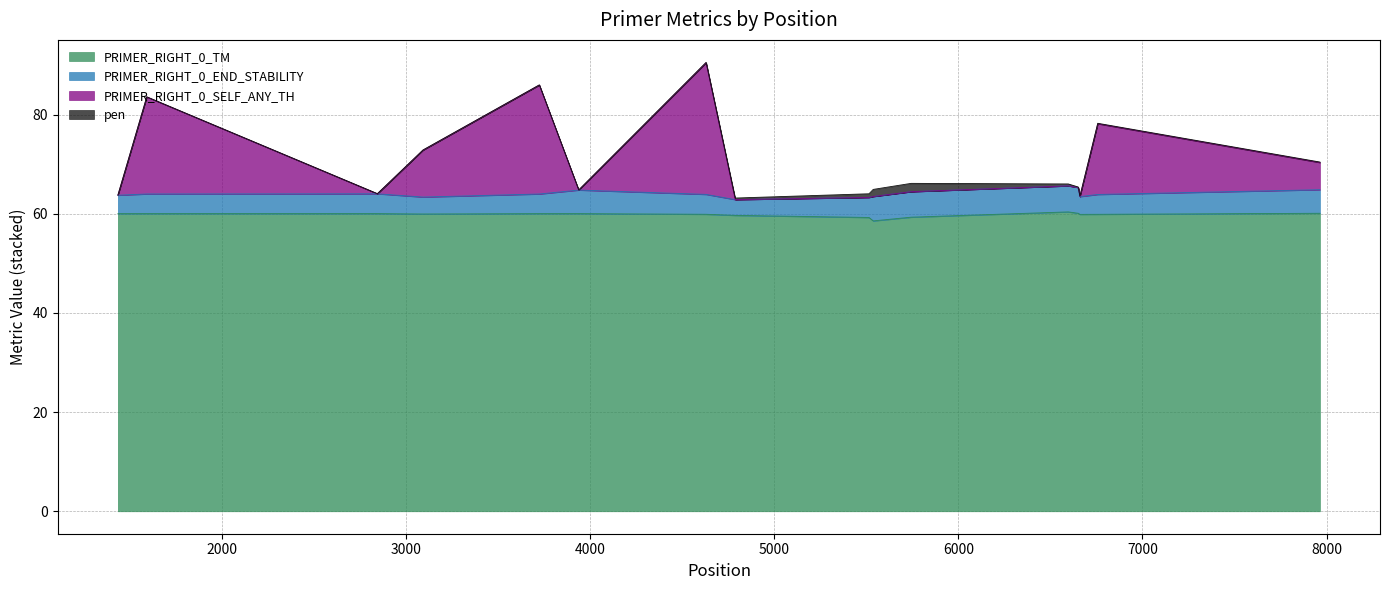

Which series has the widest spread of values?

PRIMER_RIGHT_0_SELF_ANY_TH